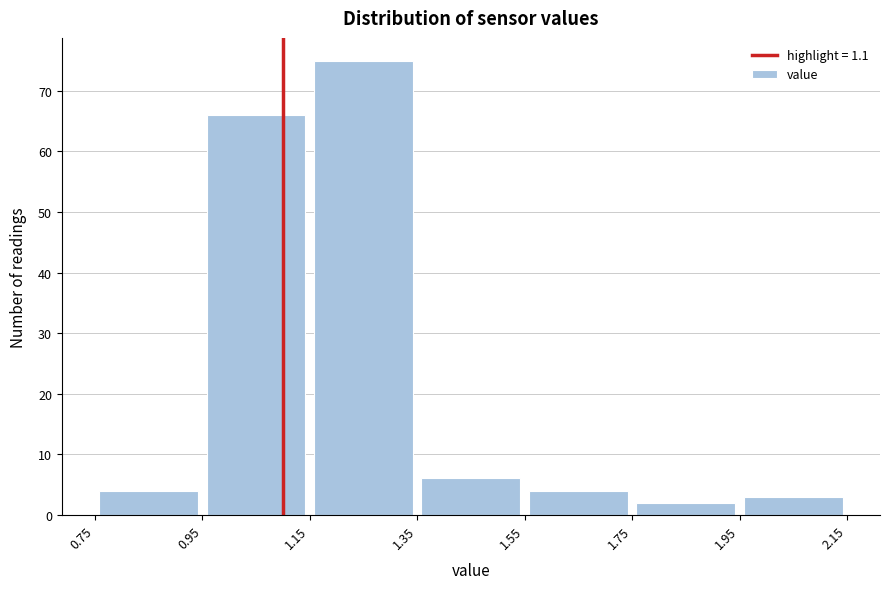

Reading left to right, list every bar in this chart as the range it spans on the x-axis followed by its height. The values are not printed on the chart, so give them approximately, as read against the axis.

0.75 to 0.95: 4
0.95 to 1.15: 66
1.15 to 1.35: 75
1.35 to 1.55: 6
1.55 to 1.75: 4
1.75 to 1.95: 2
1.95 to 2.15: 3